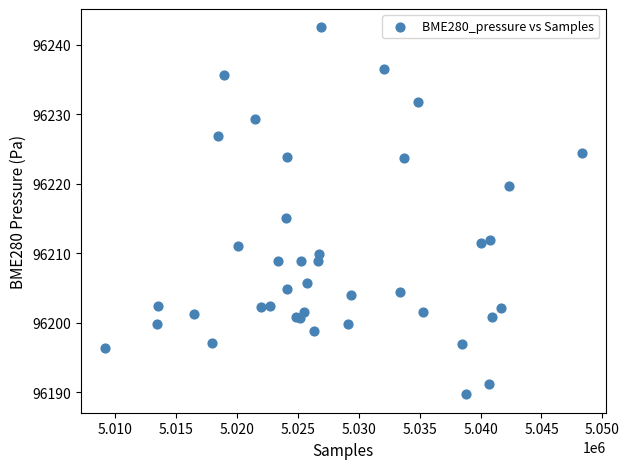

What Y value in the scatter plot is closest to 96216?

96215.0